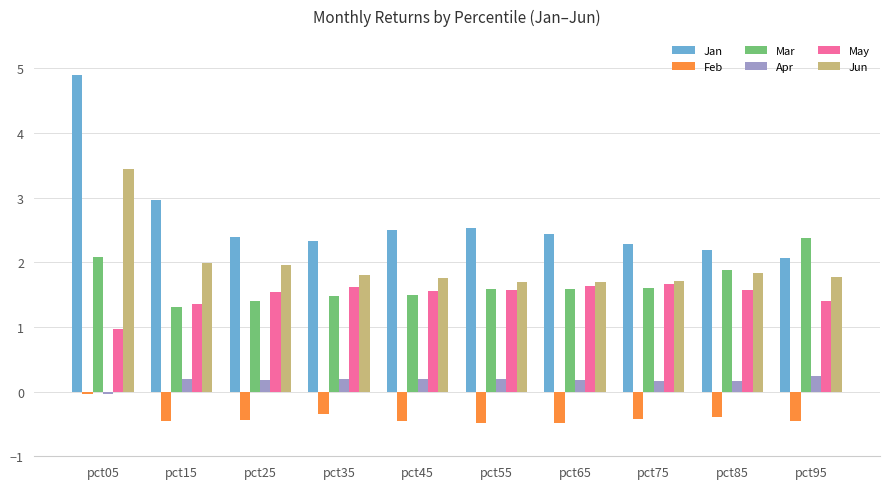

What value does the Jan series have at pct75?

2.3